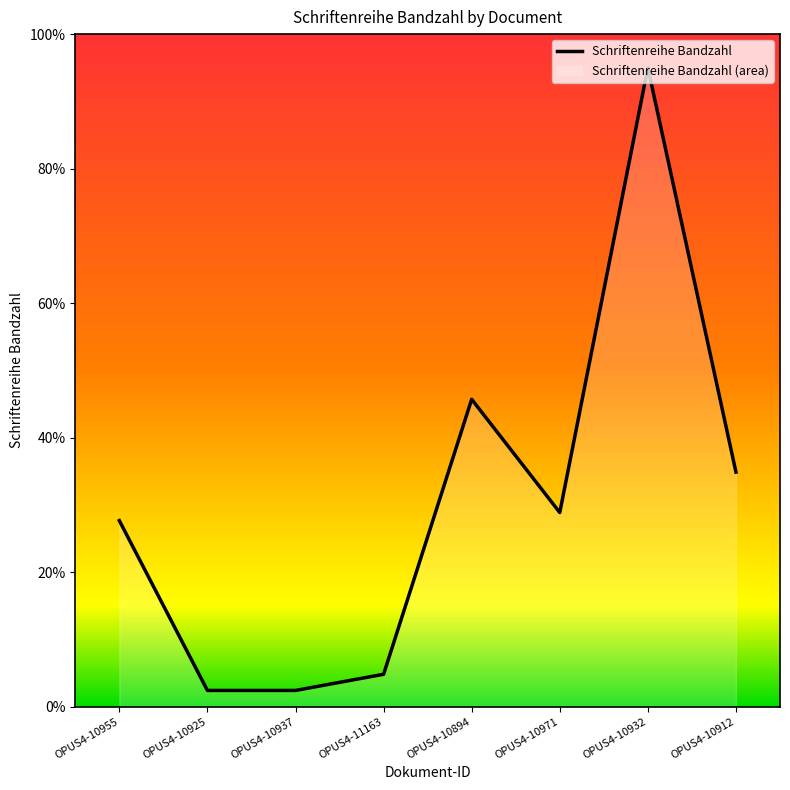

Count the number of data series in this chart.

1